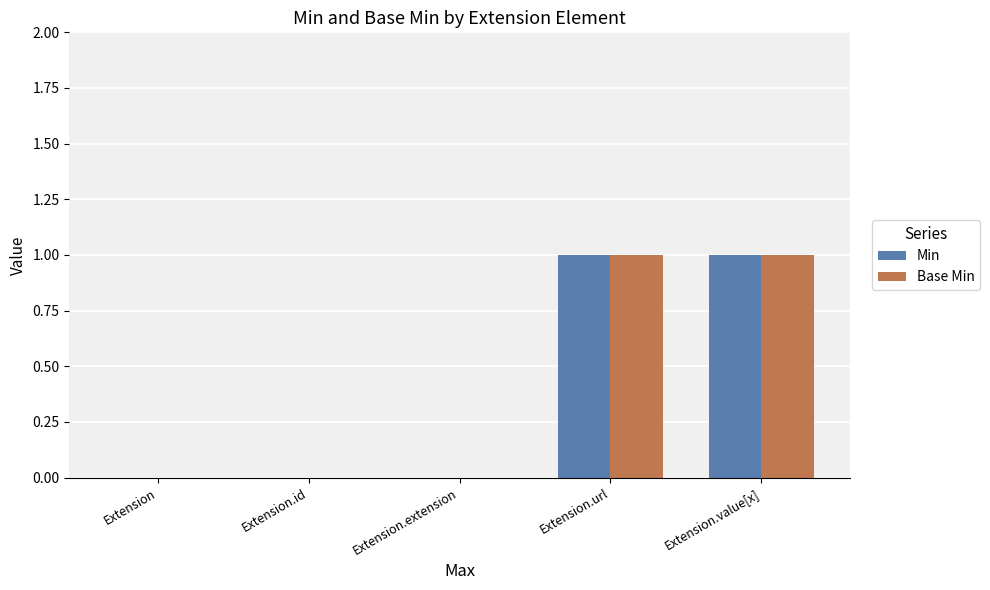

Is it true that Base Min equals 1 at Extension?

False